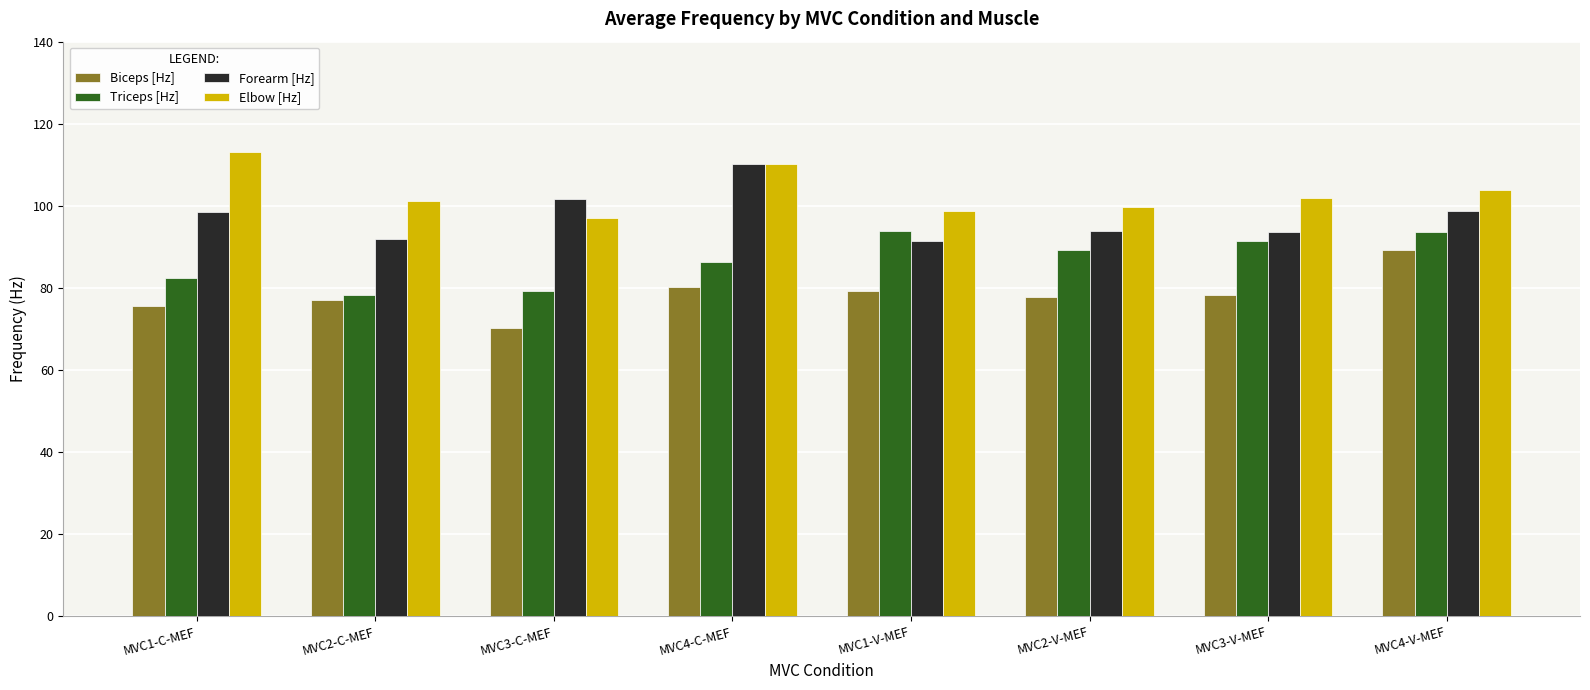

What is the maximum value for Forearm [Hz]?

110.1